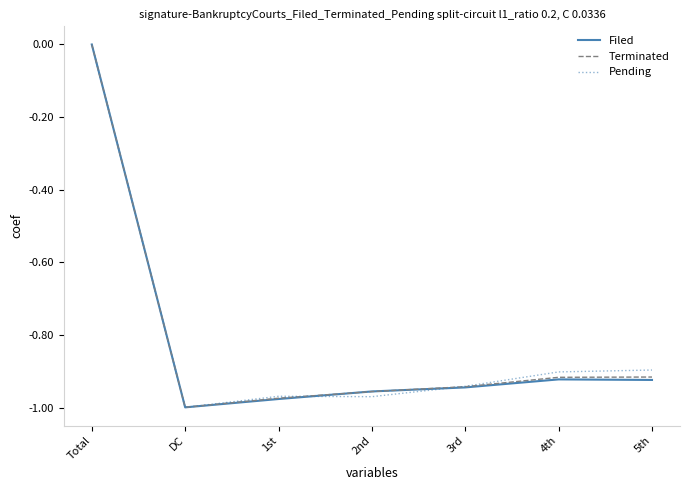

How many Filed values are between 0 and 1?

1